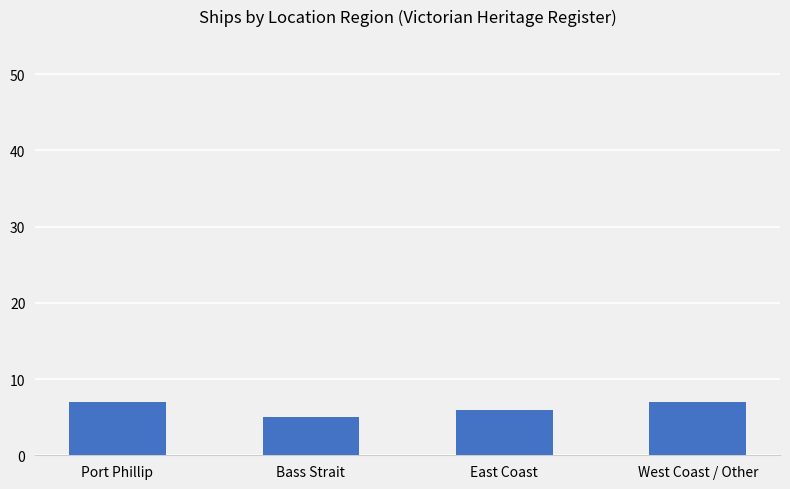

What is the greatest value displayed?

7